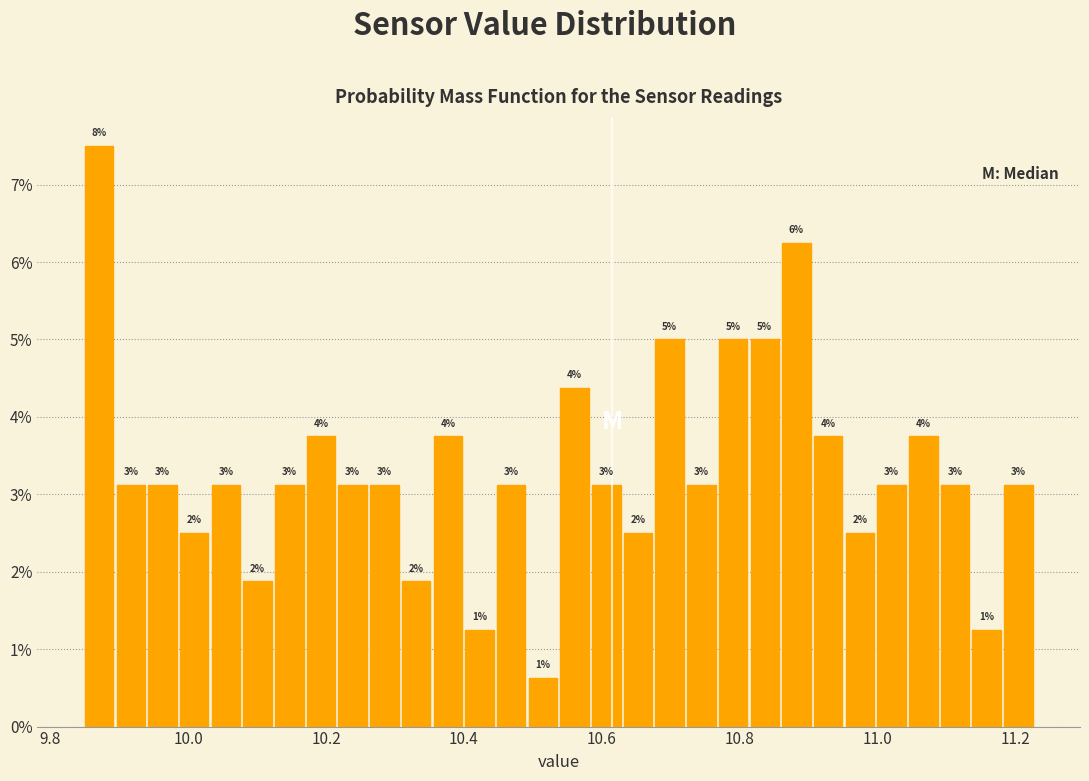

Around what value on the x-axis is the tallest bar? Give the approximate position of its centre, as read against the axis.

9.88